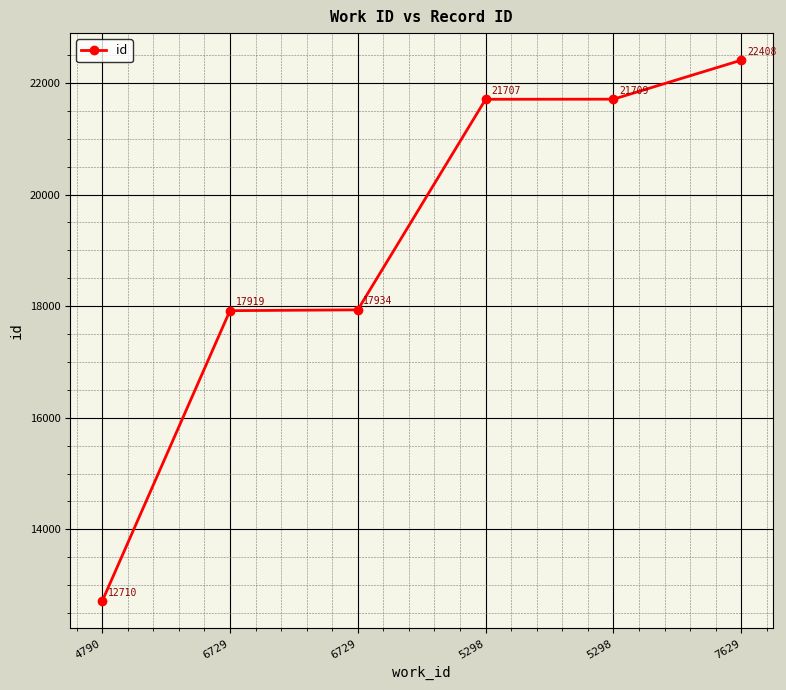

Does the chart have visible grid lines?

Yes